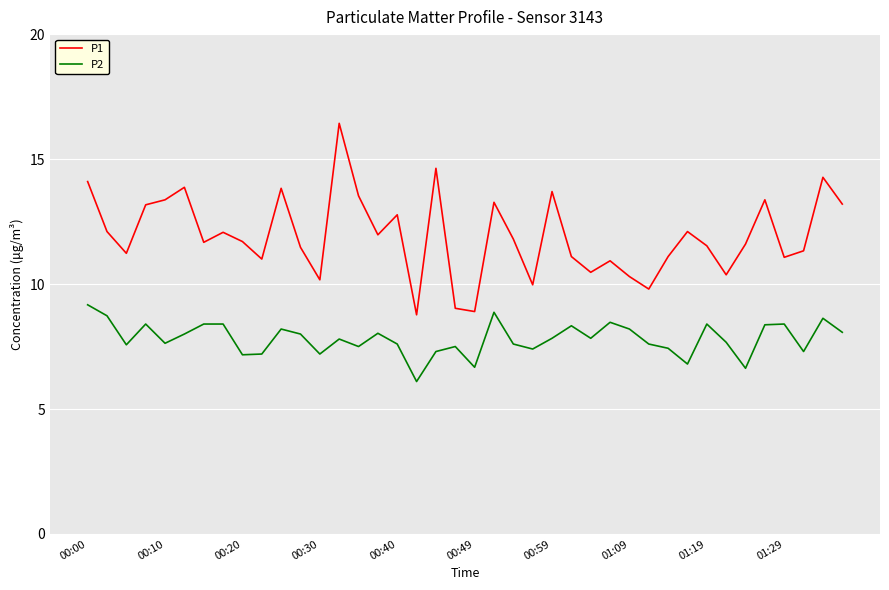

Which series has the largest total across all categories?

P1